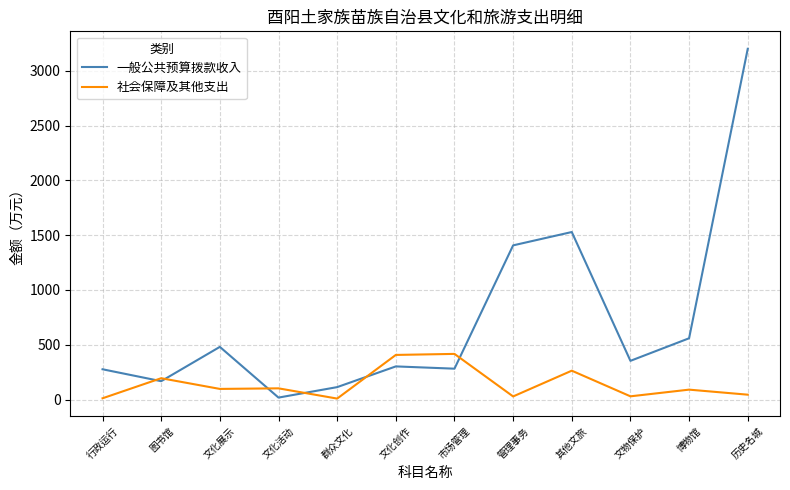

How many values in the 一般公共预算拨款收入 series exceed 353?

6